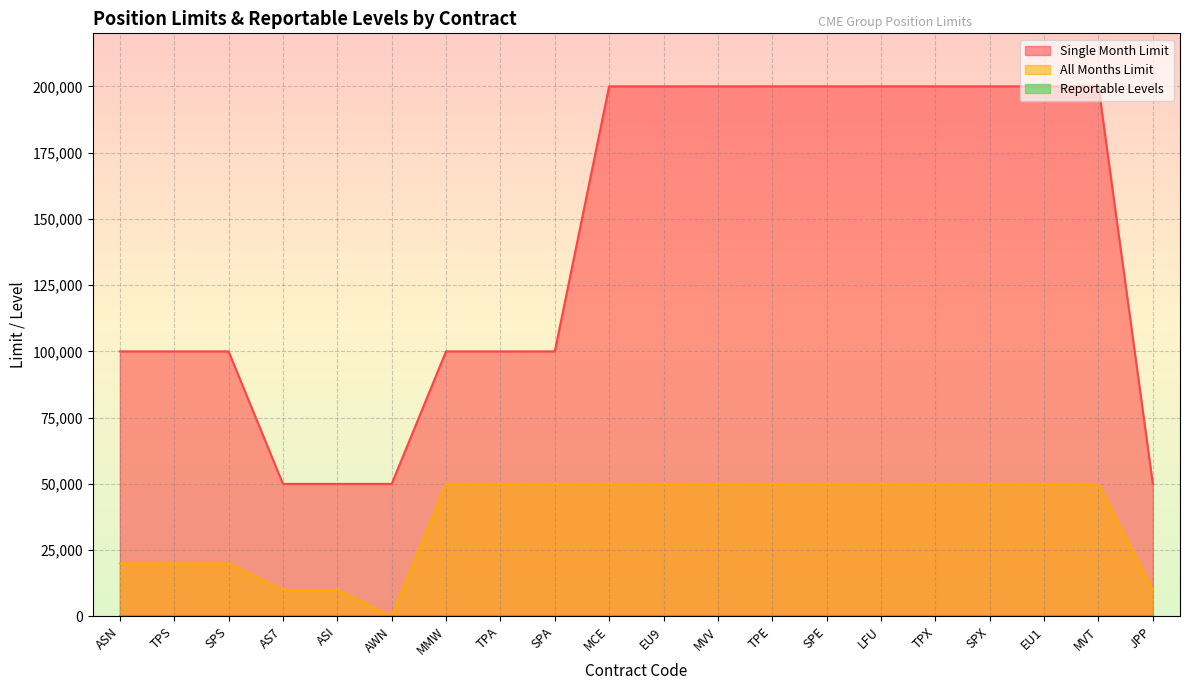

List the labels in order of All Months Limit value, smallest first.

AWN, AS7, ASI, JPP, ASN, TPS, SPS, MMW, TPA, SPA, MCE, EU9, MVV, TPE, SPE, LFU, TPX, SPX, EU1, MVT